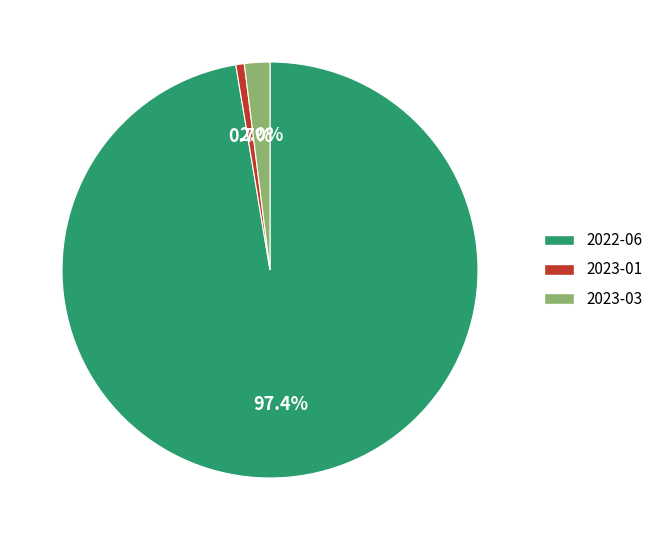

Is there any slice that represents more than half of the pie?

Yes